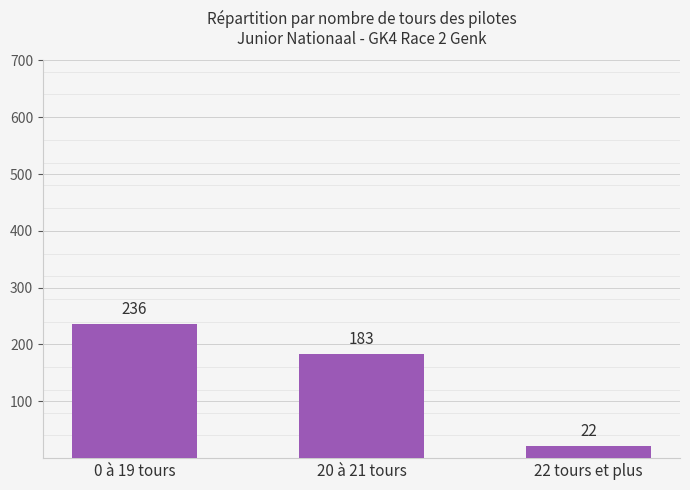

Reading right to left, extract all data points from this chart.

22	183	236